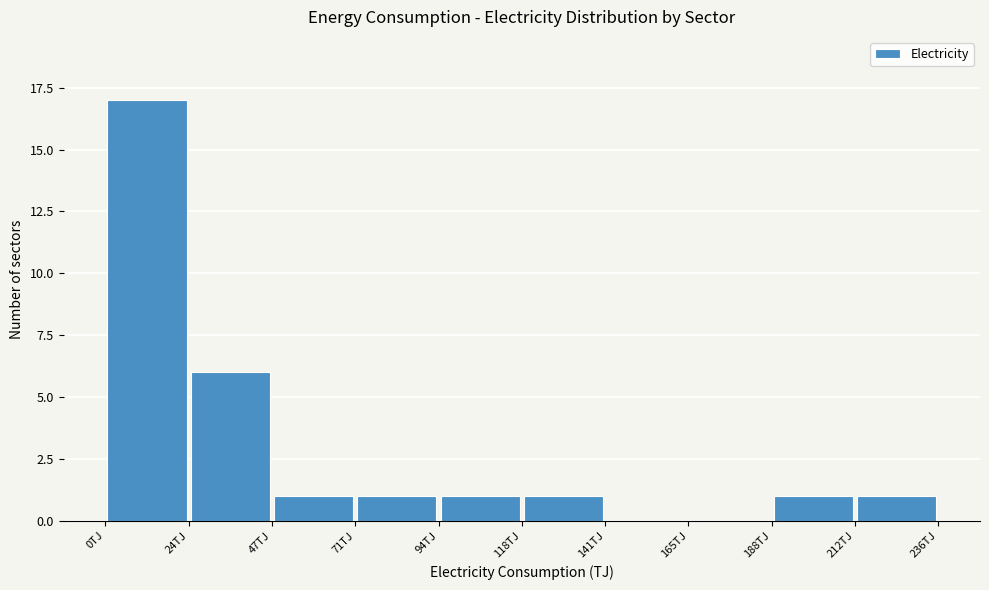

What is the height of the bar covering 95 to 120 on the x-axis? Neither the bar edges nor the heights are printed on the chart, so give them approximately, as read against the axes.

1